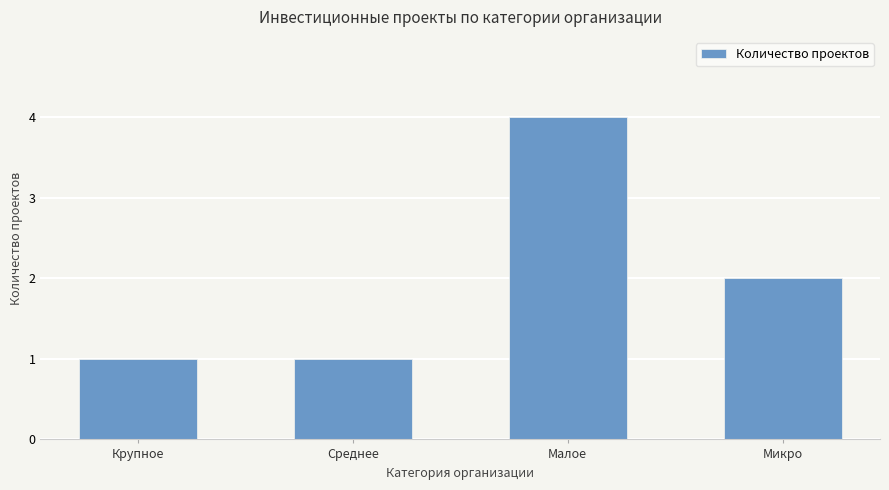

Is it true that the value at Малое is 4?

True